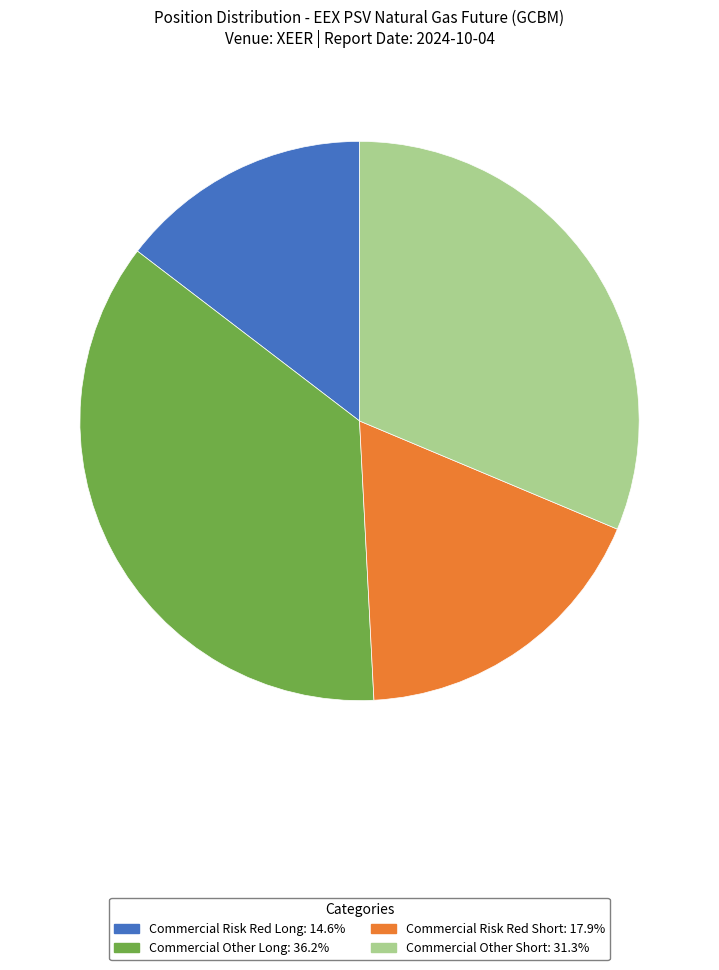

Does any single category account for the majority?

No